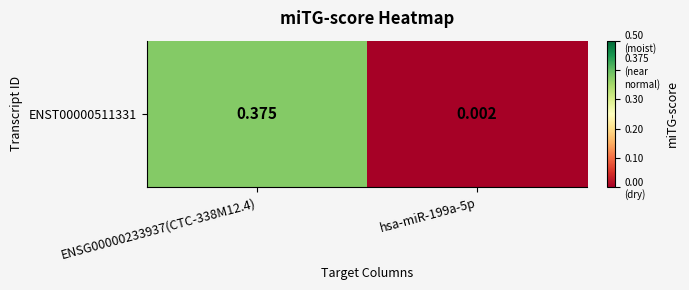

The value at ENSG00000233937(CTC-338M12.4) is 0.4. True or false?

True